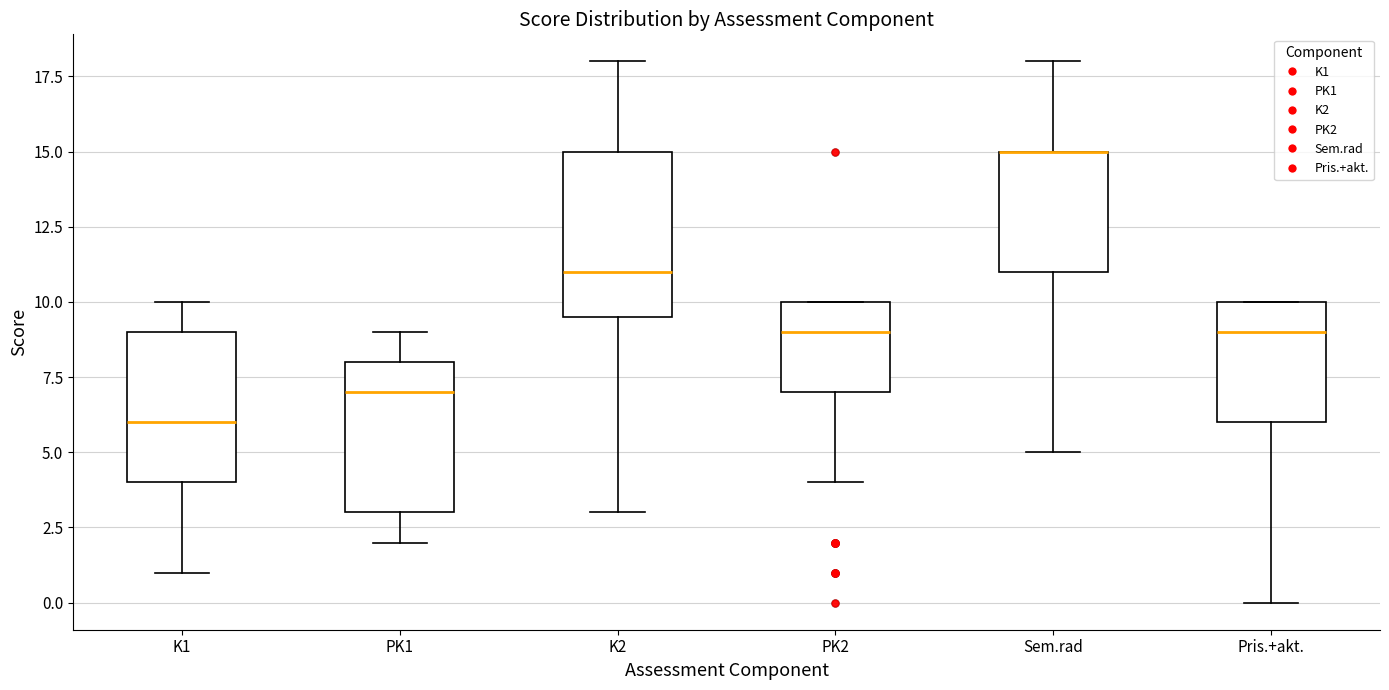

Reading left to right, read every box against the y-axis: the position of its median line, the range the box covers, and the ends of its whiskers. The values are not printed on the chart, so give them approximately, as read against the axis.

K1: median 6.0, box 4.0 to 9.0, whiskers 1.0 to 10.0
PK1: median 7.0, box 3.0 to 8.0, whiskers 2.0 to 9.0
K2: median 11.0, box 9.5 to 15.0, whiskers 3.0 to 18.0
PK2: median 9.0, box 7.0 to 10.0, whiskers 4.0 to 10.0
Sem.rad: median 15.0 (drawn on the box's upper edge), box 11.0 to 15.0, whiskers 5.0 to 18.0
Pris.+akt.: median 9.0, box 6.0 to 10.0, whiskers 0.0 to 10.0